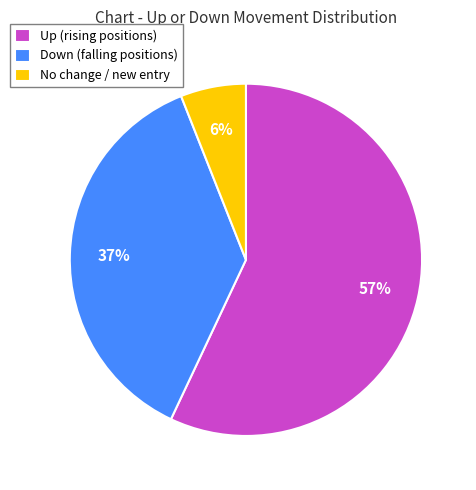

Combined, do No change / new entry and Down (falling positions) account for over 50%?

No